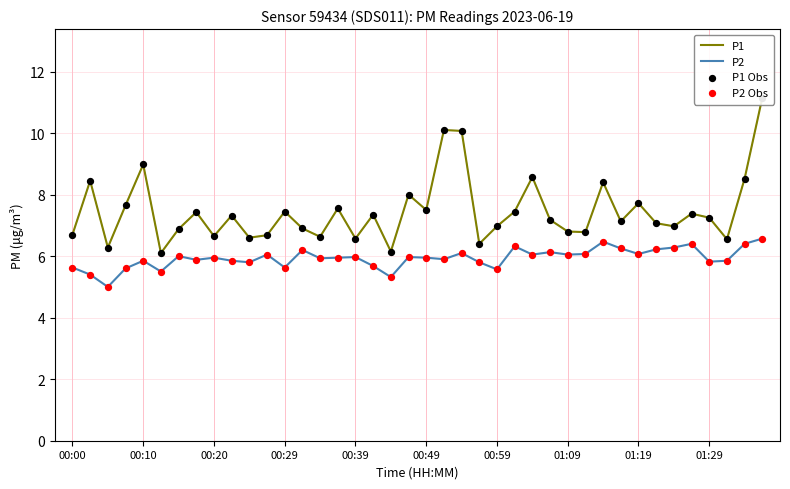

Which series has the largest Y range (max minus min)?

P1